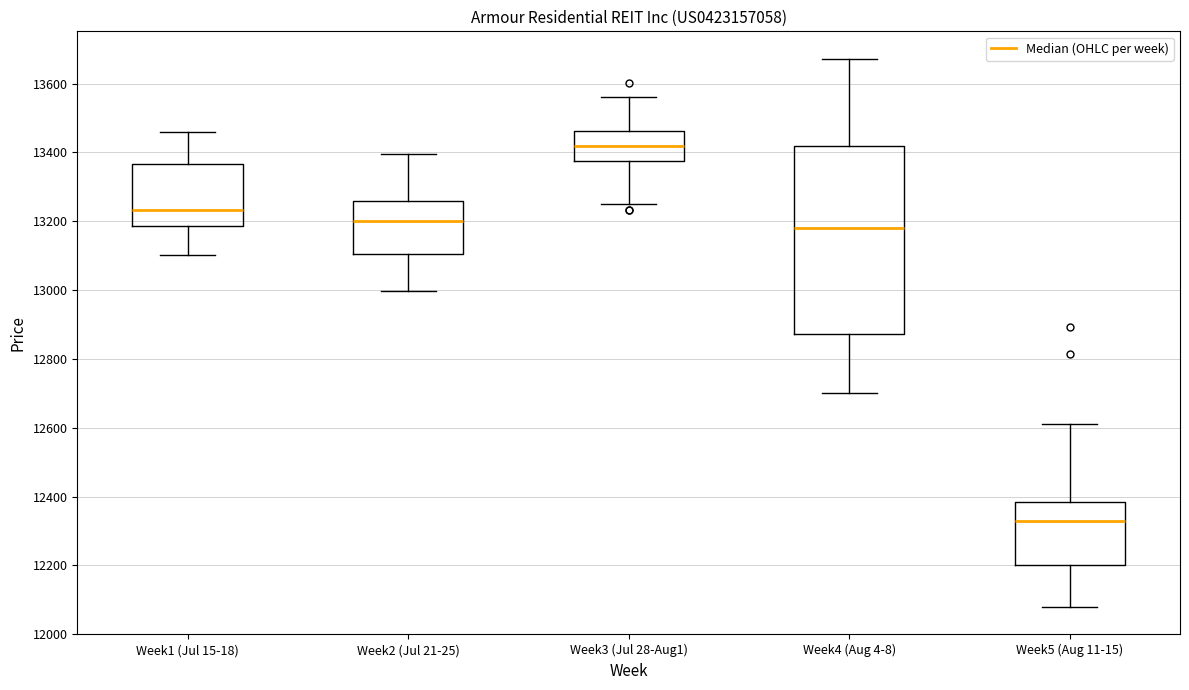

Which box has the highest median line?

Week3 (Jul 28-Aug1)